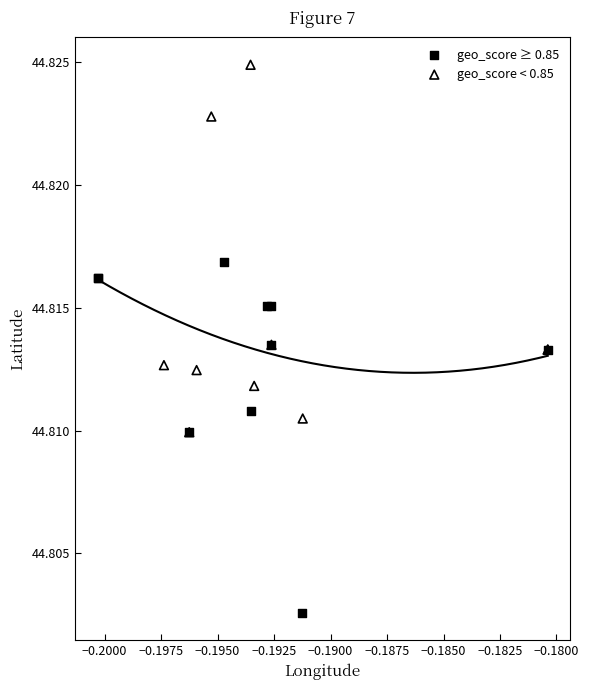

Which series contains the highest Y value?

geo_score < 0.85